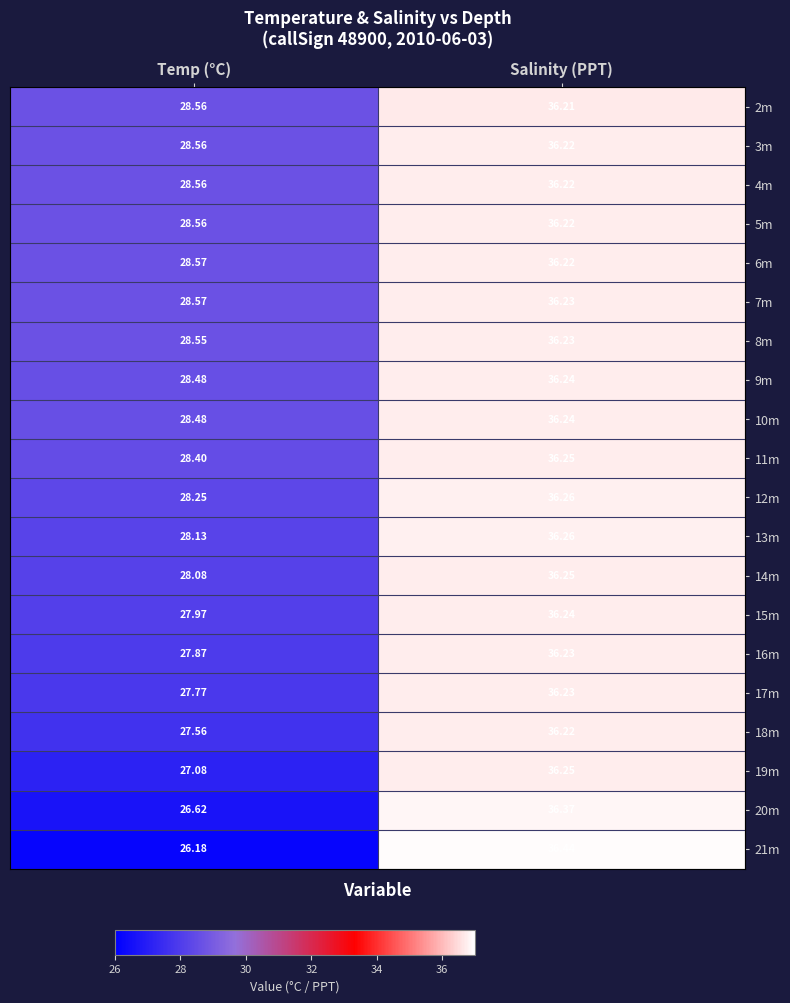

Which series has the largest total across all categories?

7m